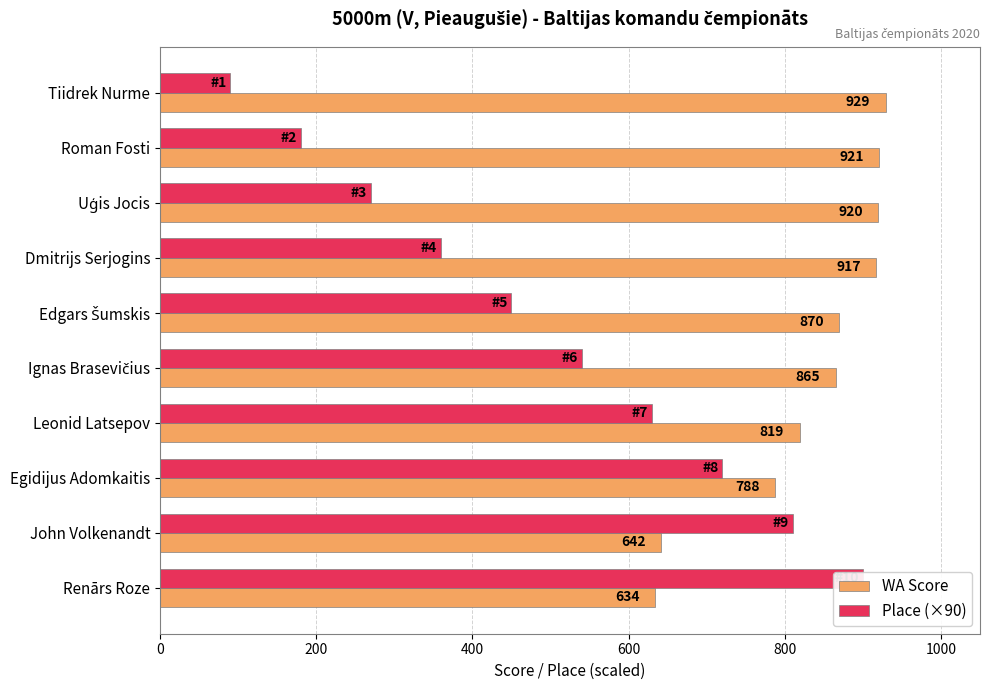

What is the difference between the maximum and minimum values in the WA Score series?

295